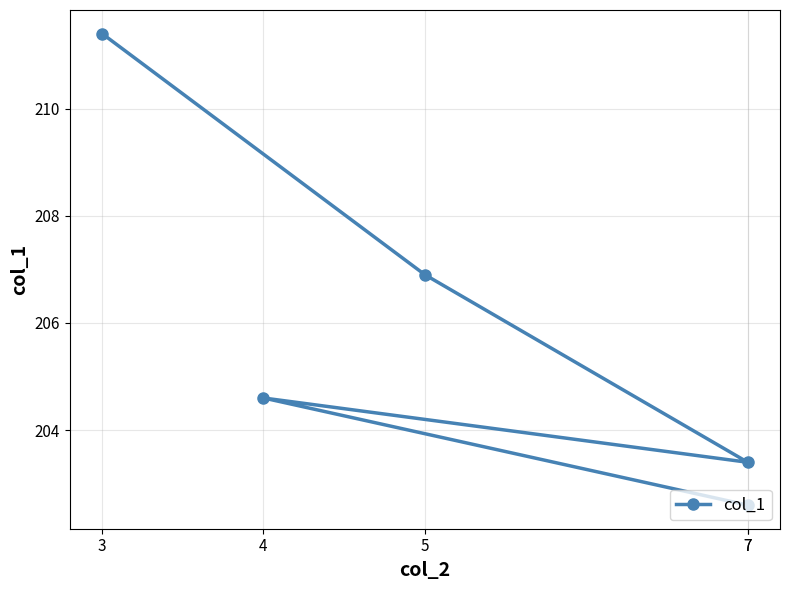

Between 7 and 4, which is larger?

4